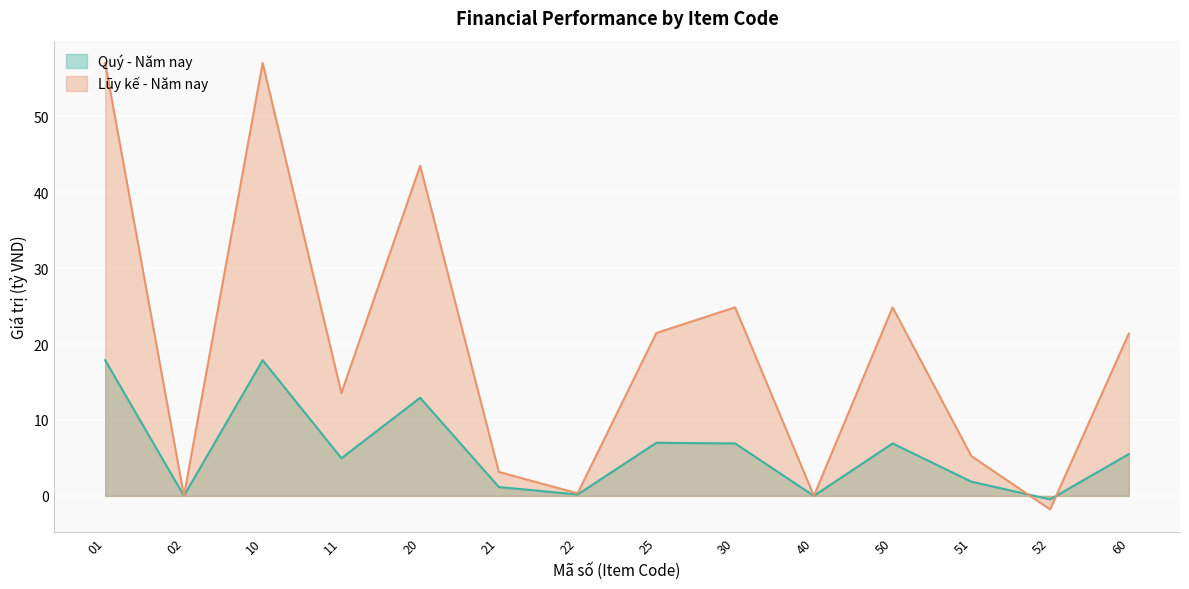

Reading left to right, list all the values displayed in this chart.

Quý - Năm nay: 17.9	0.0	17.9	5.0	12.9	1.2	0.2	7.0	6.9	0.0	6.9	1.9	-0.5	5.5
Lũy kế - Năm nay: 57.1	0.0	57.1	13.6	43.5	3.1	0.3	21.5	24.8	0.0	24.8	5.2	-1.8	21.4